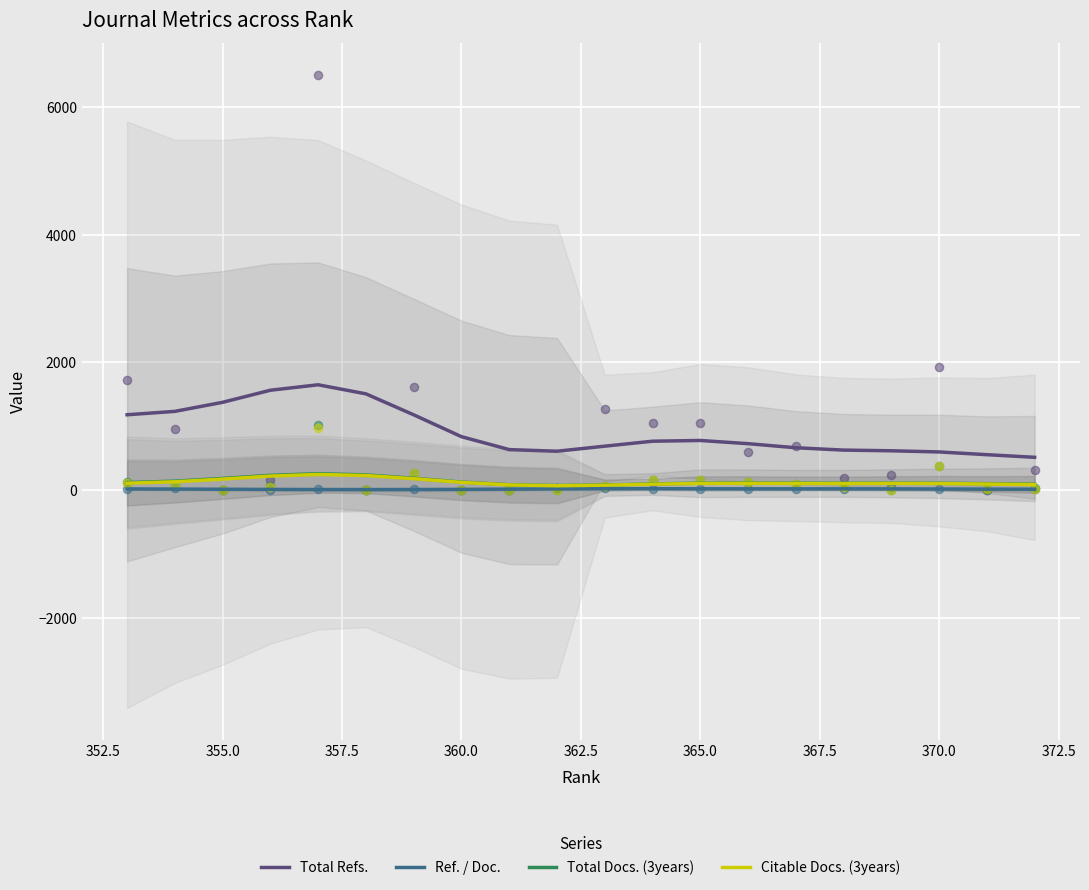

Which series reaches the maximum Y coordinate?

Total Refs.